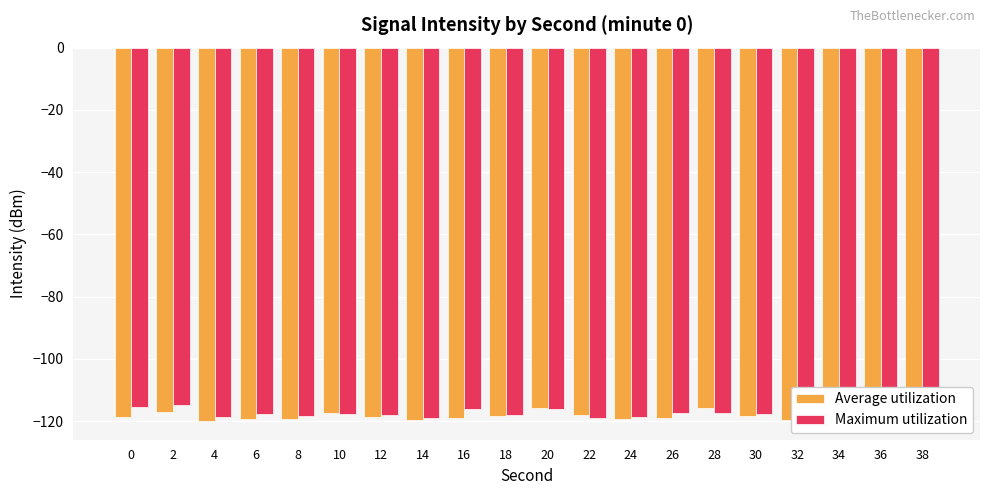

Rank the series by their average value, from highest to lowest.

Maximum utilization, Average utilization